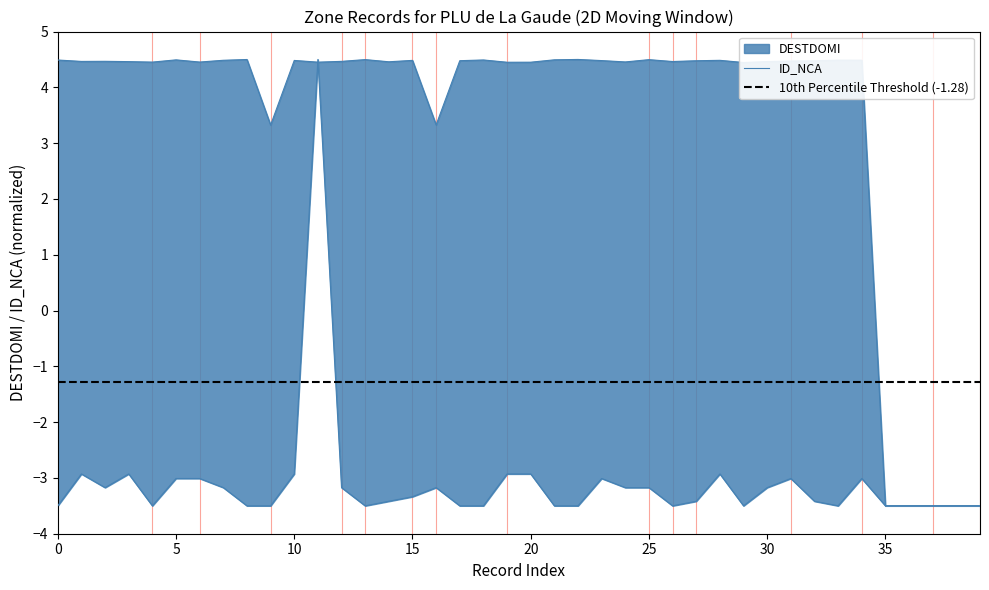

What are all the series names shown in the legend?

DESTDOMI, ID_NCA